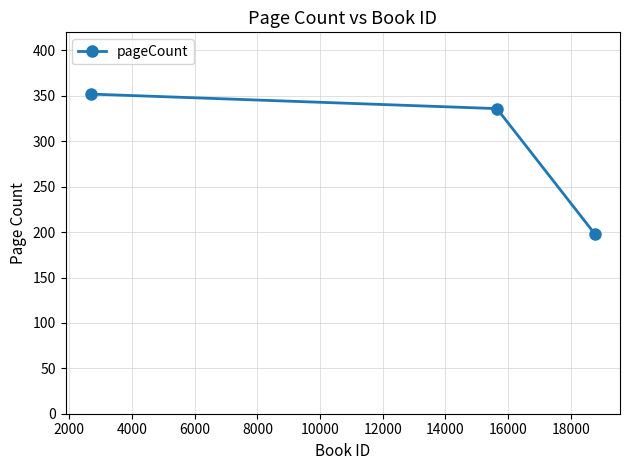

What is the greatest value displayed?

352